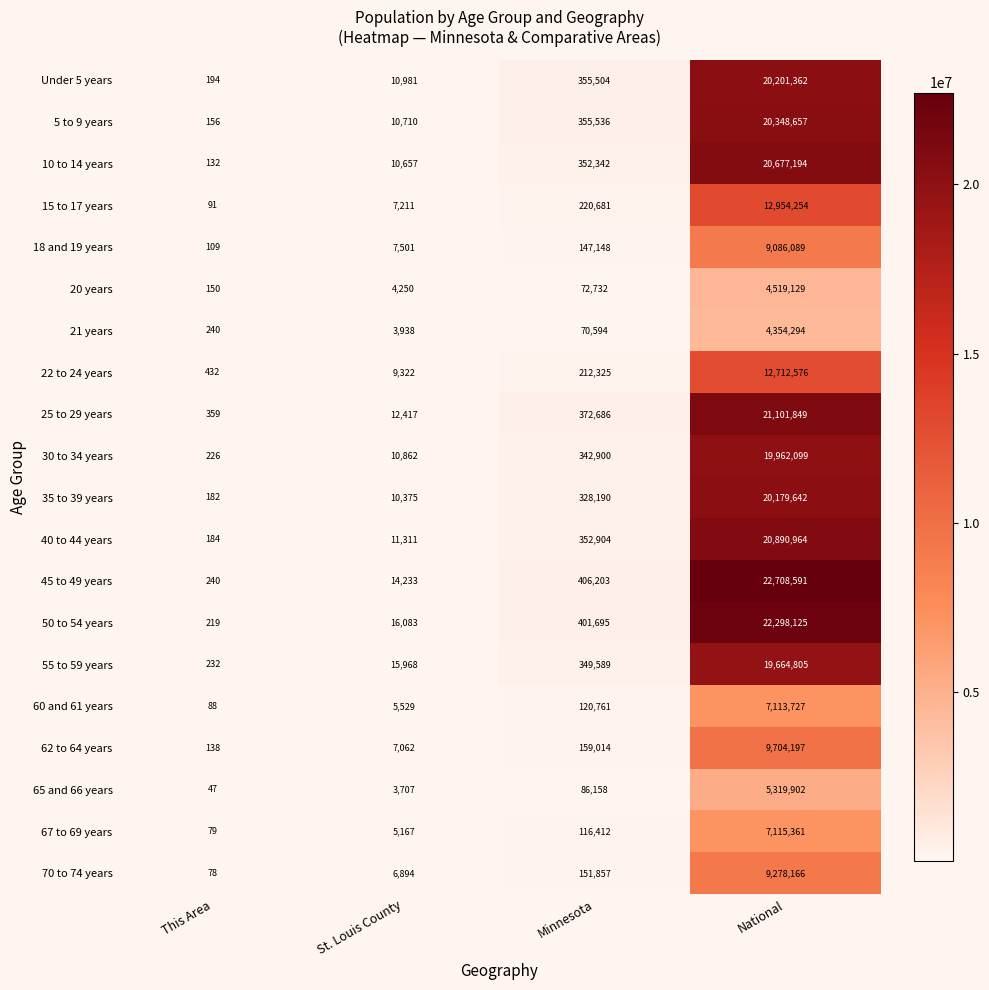

Where is 35 to 39 years nearest to the value 10089912?

Minnesota